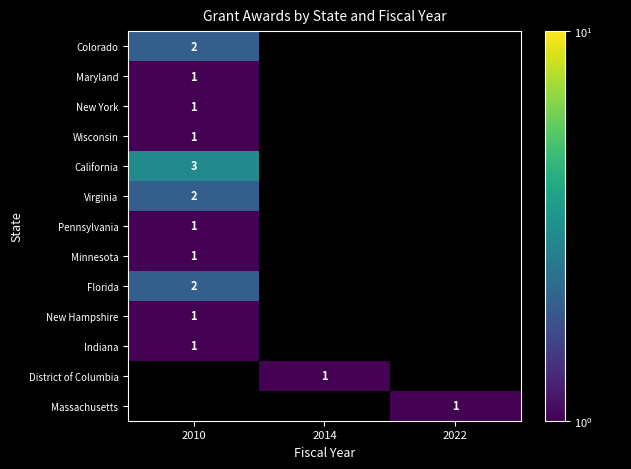

The Colorado series shows 2 at 2010. True or false?

True